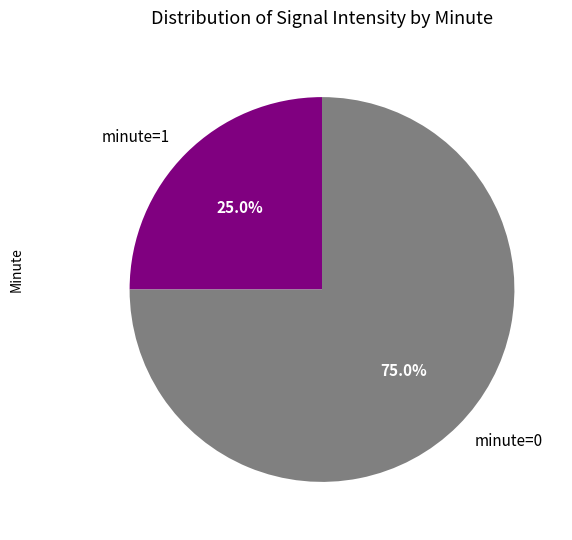

Is there any slice that represents more than half of the pie?

Yes